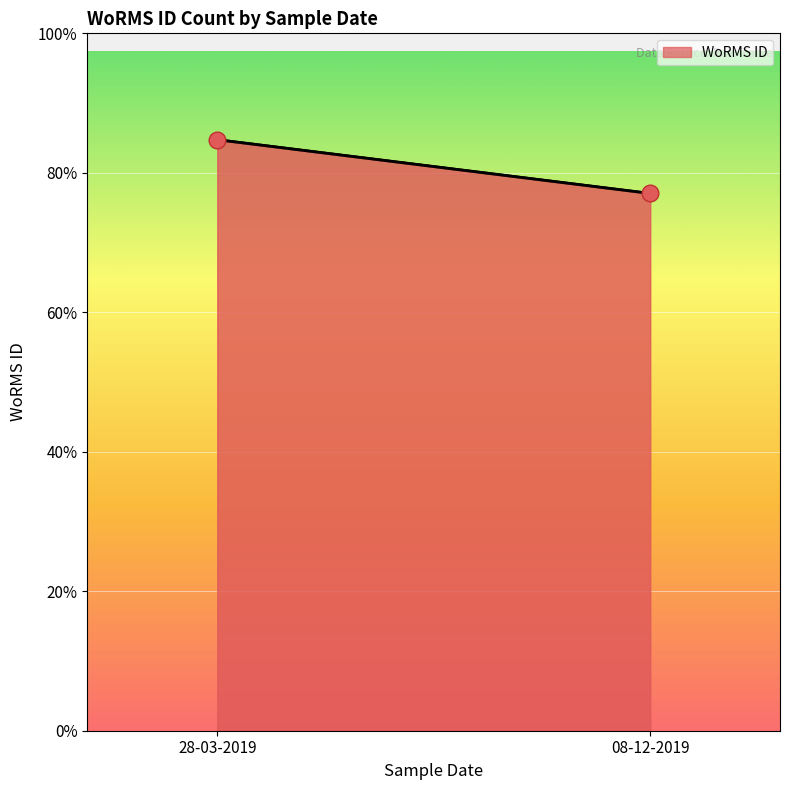

What is the difference between the values at 08-12-2019 and 28-03-2019?

1